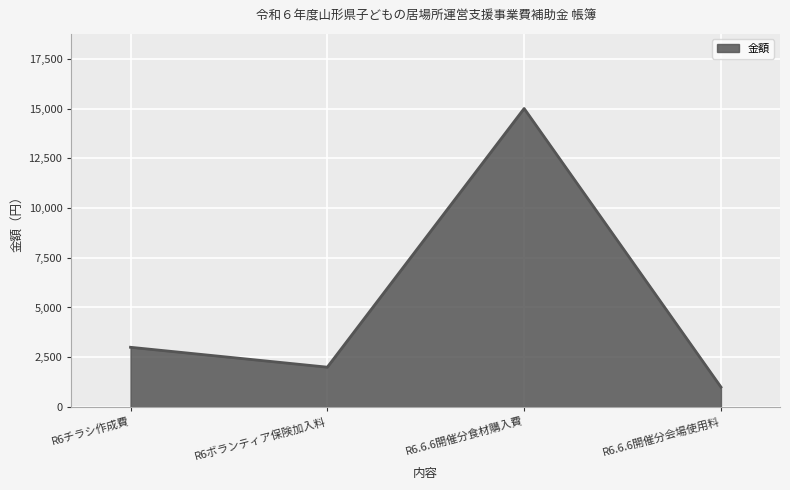

Reading left to right, list all the values displayed in this chart.

R6チラシ作成費=3000	R6ボランティア保険加入料=2000	R6.6.6開催分食材購入費=15000	R6.6.6開催分会場使用料=1000